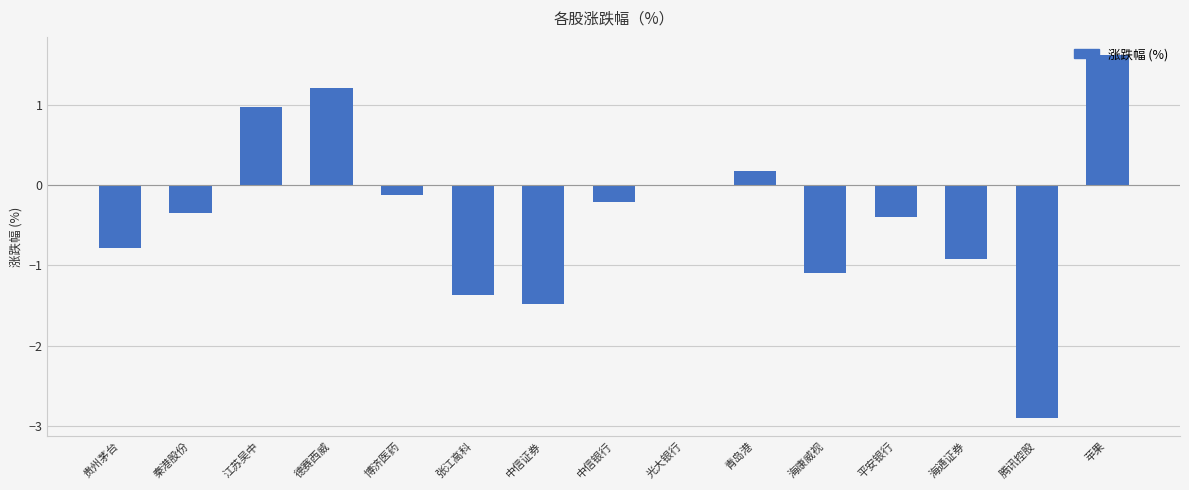

The value at 平安银行 is -0.4. True or false?

True